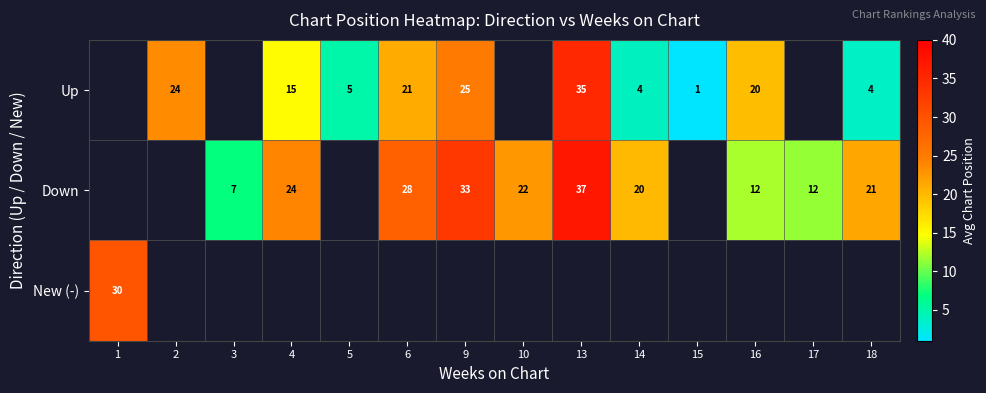

True or false: Down has a value of 45.1 at 9.

False